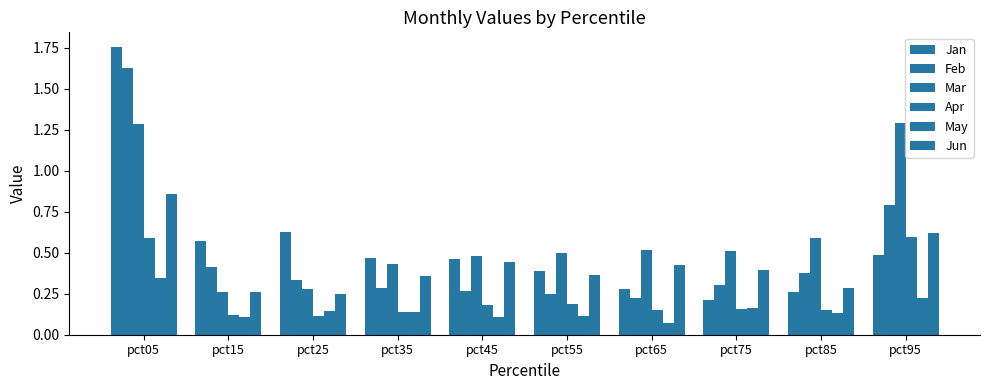

Does the chart contain stacked bars?

No